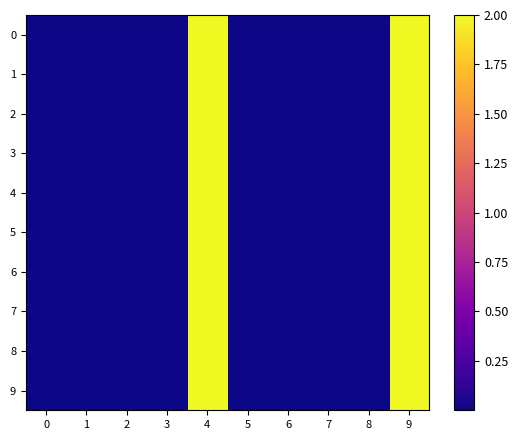

Reading right to left, extract all data points from this chart.

0: 9=2.0	8=0.0	7=0.0	6=0.0	5=0.0	4=2.0	3=0.0	2=0.0	1=0.0	0=0.0
1: 9=2.0	8=0.0	7=0.0	6=0.0	5=0.0	4=2.0	3=0.0	2=0.0	1=0.0	0=0.0
2: 9=2.0	8=0.0	7=0.0	6=0.0	5=0.0	4=2.0	3=0.0	2=0.0	1=0.0	0=0.0
3: 9=2.0	8=0.0	7=0.0	6=0.0	5=0.0	4=2.0	3=0.0	2=0.0	1=0.0	0=0.0
4: 9=2.0	8=0.0	7=0.0	6=0.0	5=0.0	4=2.0	3=0.0	2=0.0	1=0.0	0=0.0
5: 9=2.0	8=0.0	7=0.0	6=0.0	5=0.0	4=2.0	3=0.0	2=0.0	1=0.0	0=0.0
6: 9=2.0	8=0.0	7=0.0	6=0.0	5=0.0	4=2.0	3=0.0	2=0.0	1=0.0	0=0.0
7: 9=2.0	8=0.0	7=0.0	6=0.0	5=0.0	4=2.0	3=0.0	2=0.0	1=0.0	0=0.0
8: 9=2.0	8=0.0	7=0.0	6=0.0	5=0.0	4=2.0	3=0.0	2=0.0	1=0.0	0=0.0
9: 9=2.0	8=0.0	7=0.0	6=0.0	5=0.0	4=2.0	3=0.0	2=0.0	1=0.0	0=0.0